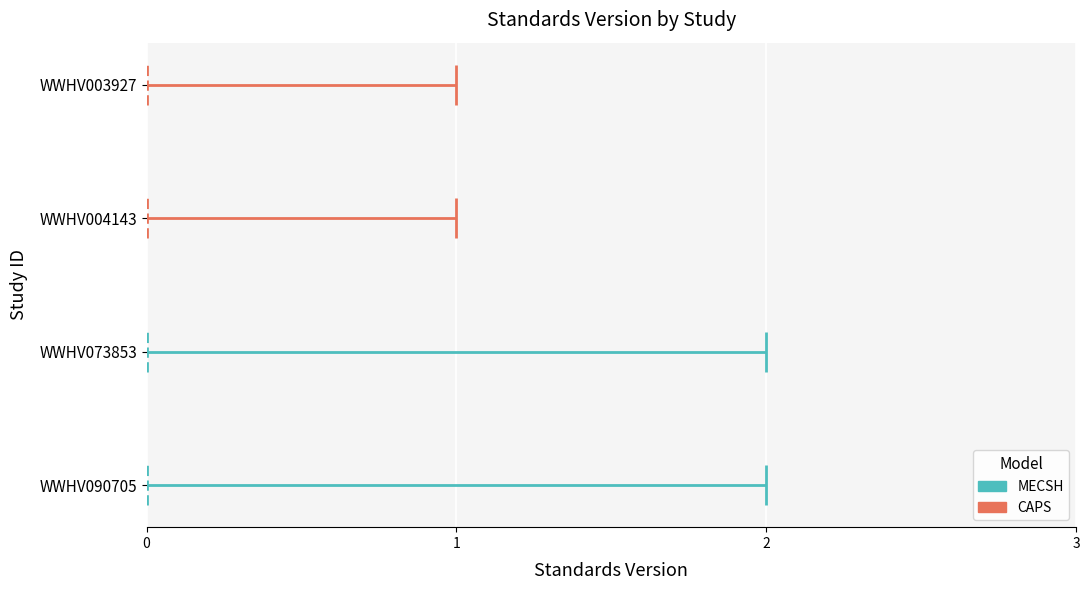

Which has a higher value, WWHV090705 or WWHV073853?

WWHV090705